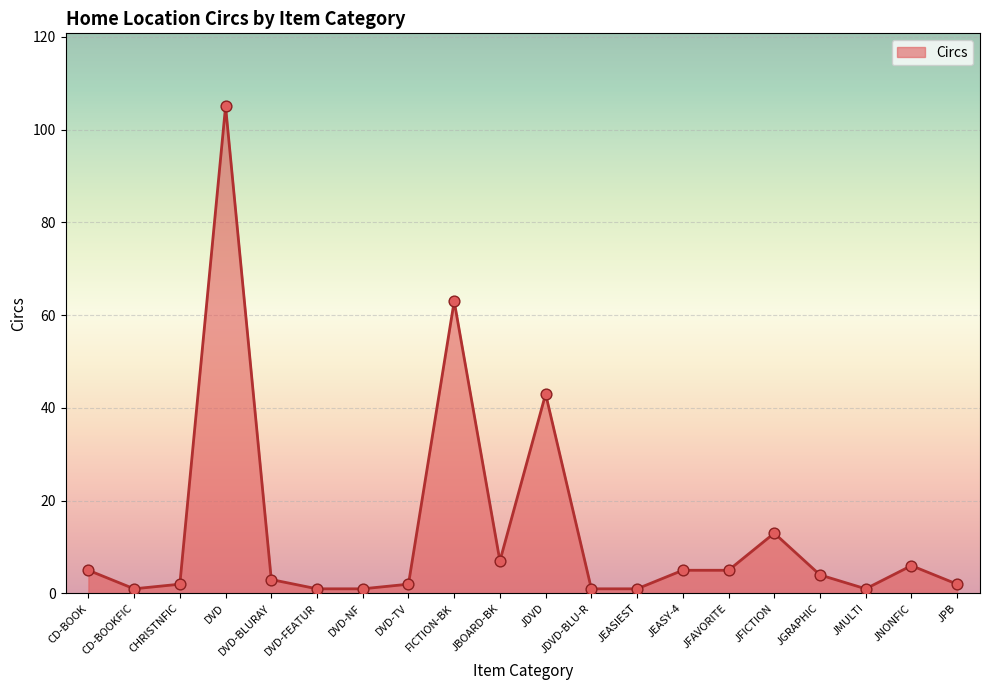

What is the ratio of the value at DVD-BLURAY to the value at DVD-NF?

3.0